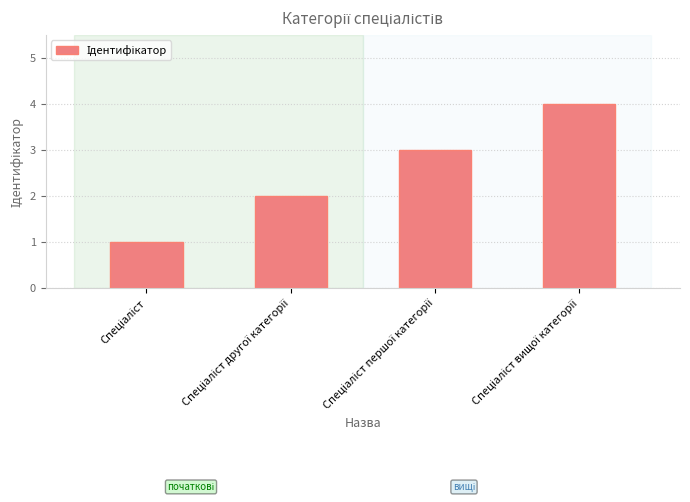

What is the sum of all values?

10